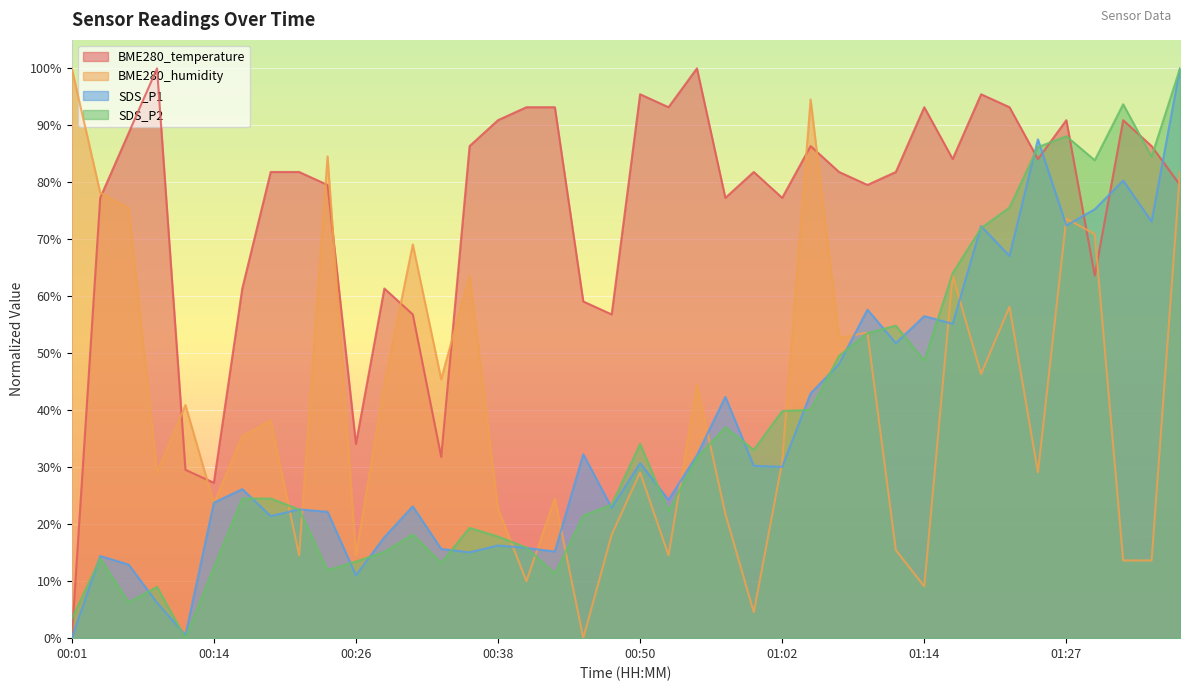

What is the average value of the BME280_humidity series?

41.4